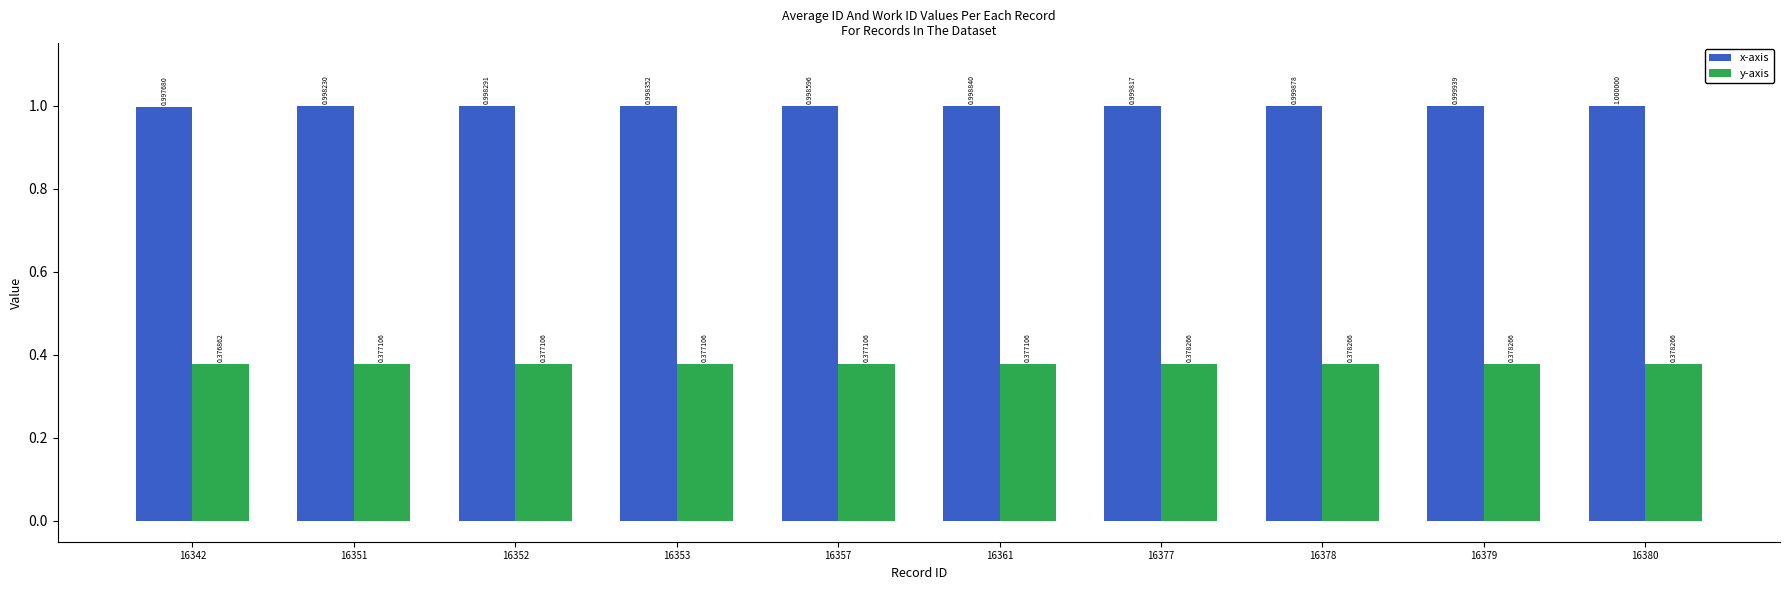

At which category is the sum across all series the highest?

16380